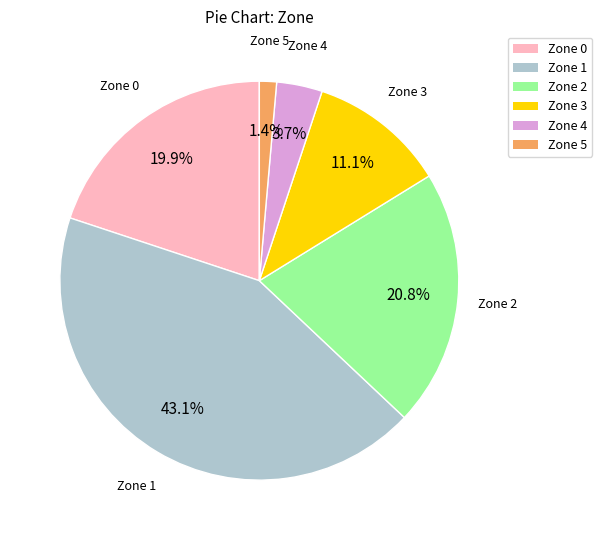

Is there a majority slice in this chart?

No